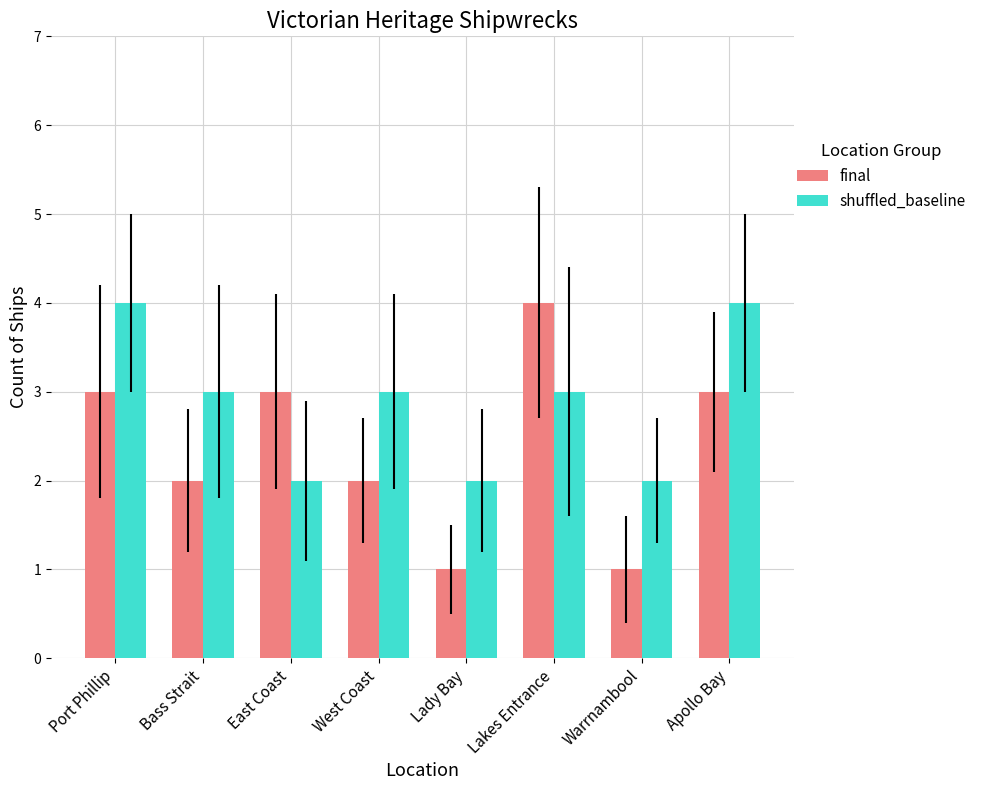

Count the number of categories in the chart.

8